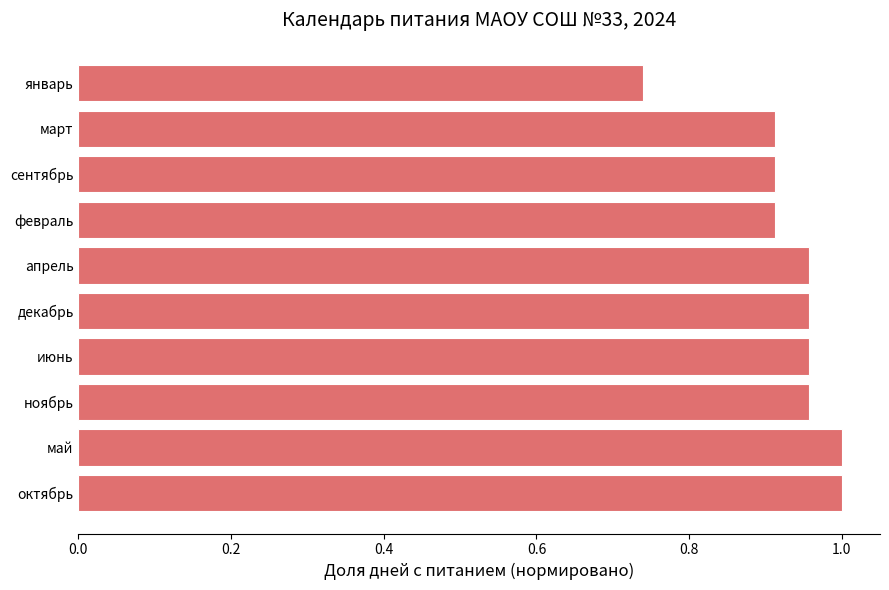

How many values are between 0 and 1?

10